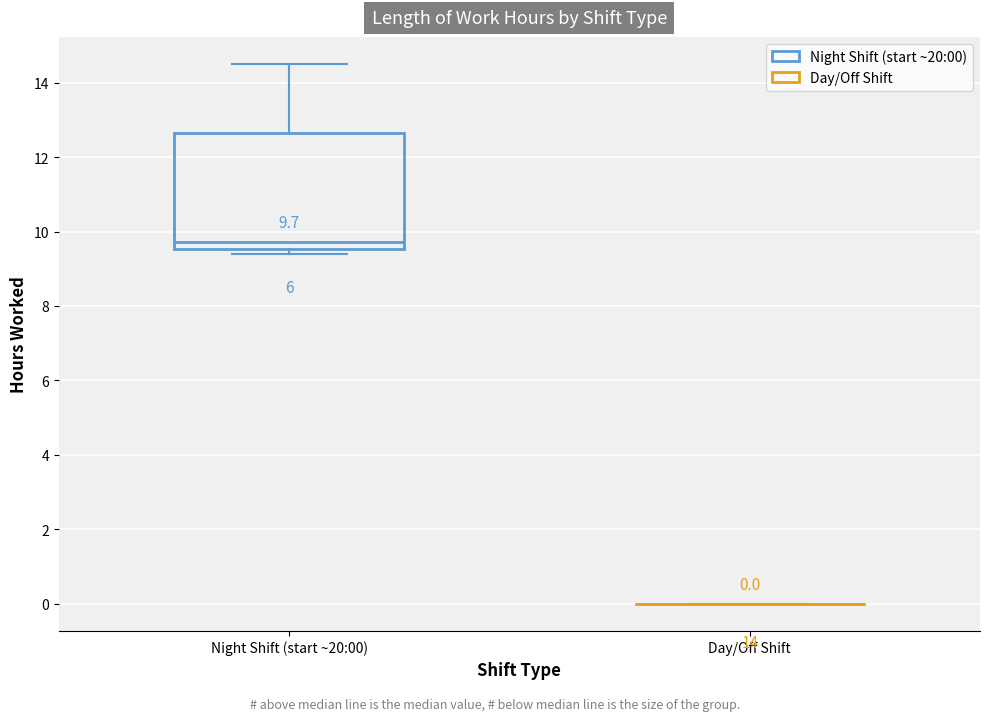

Which box is the tallest, from its lower edge to its upper edge?

Night Shift (start ~20:00)